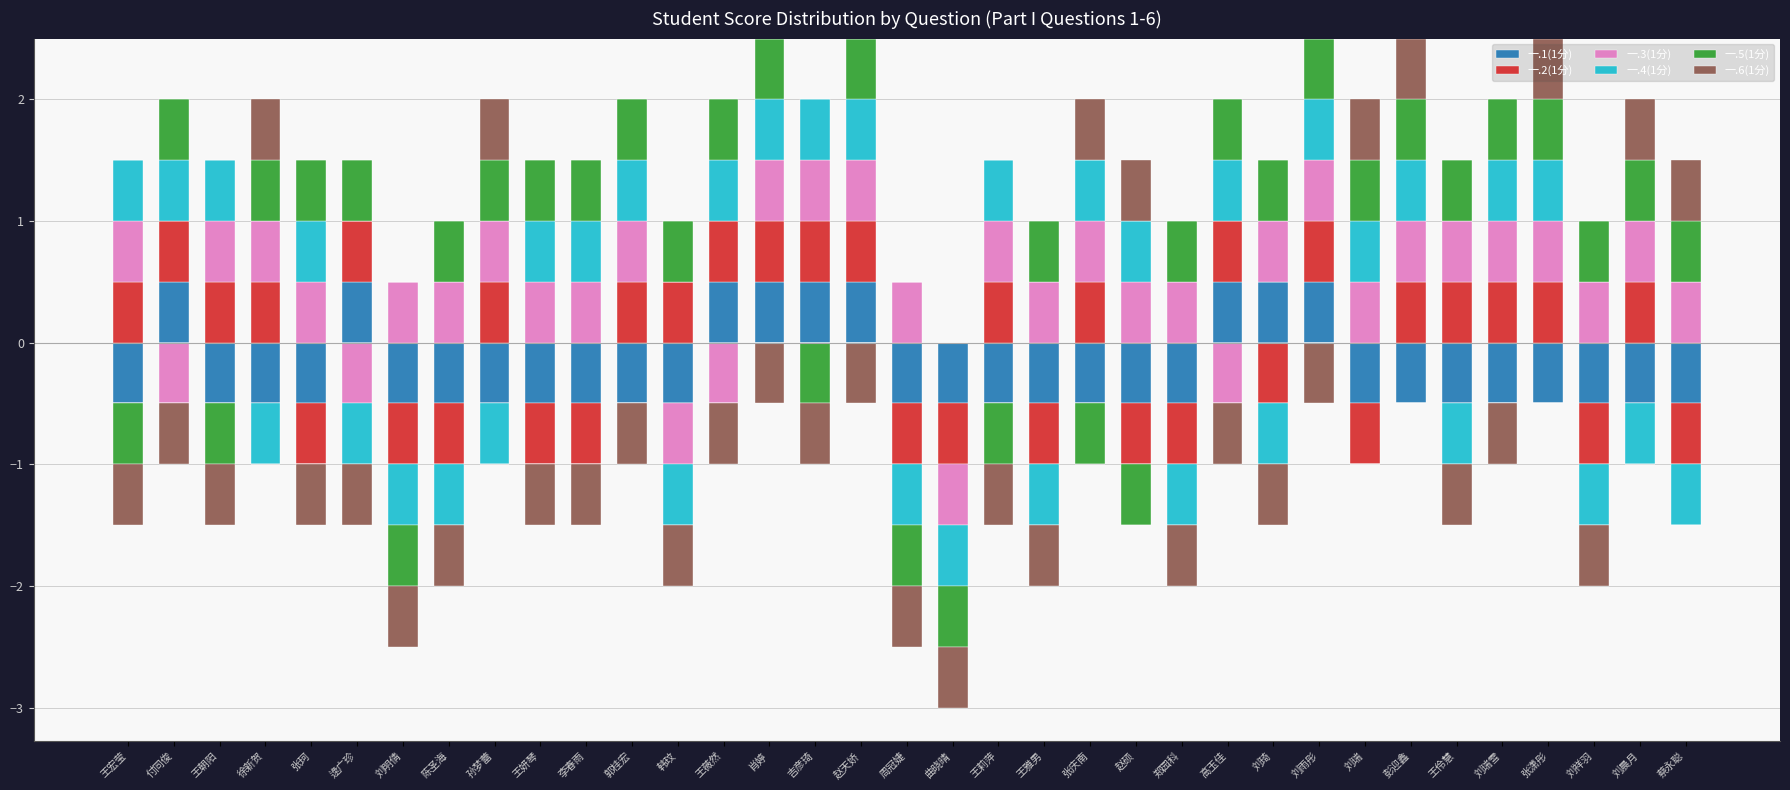

Which series has the widest spread of values?

一.1(1分)